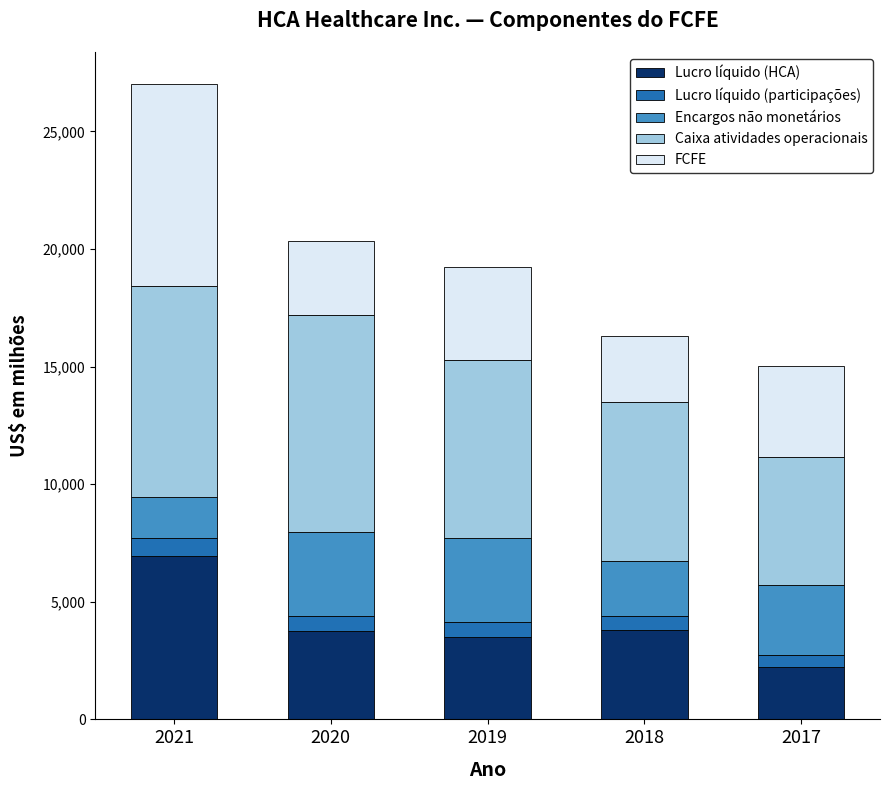

At which label does Lucro líquido (HCA) reach its peak?

2021